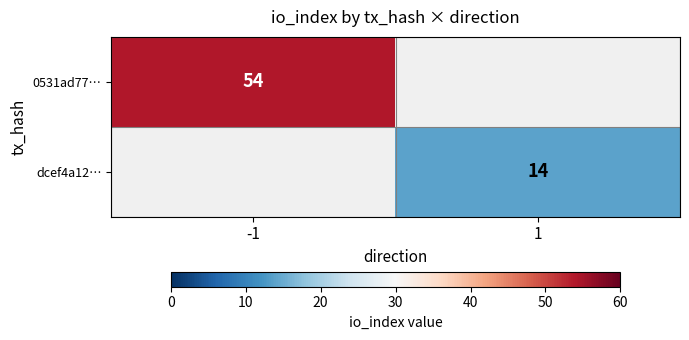

Is it true that dcef4a12… equals 6 at 1?

False